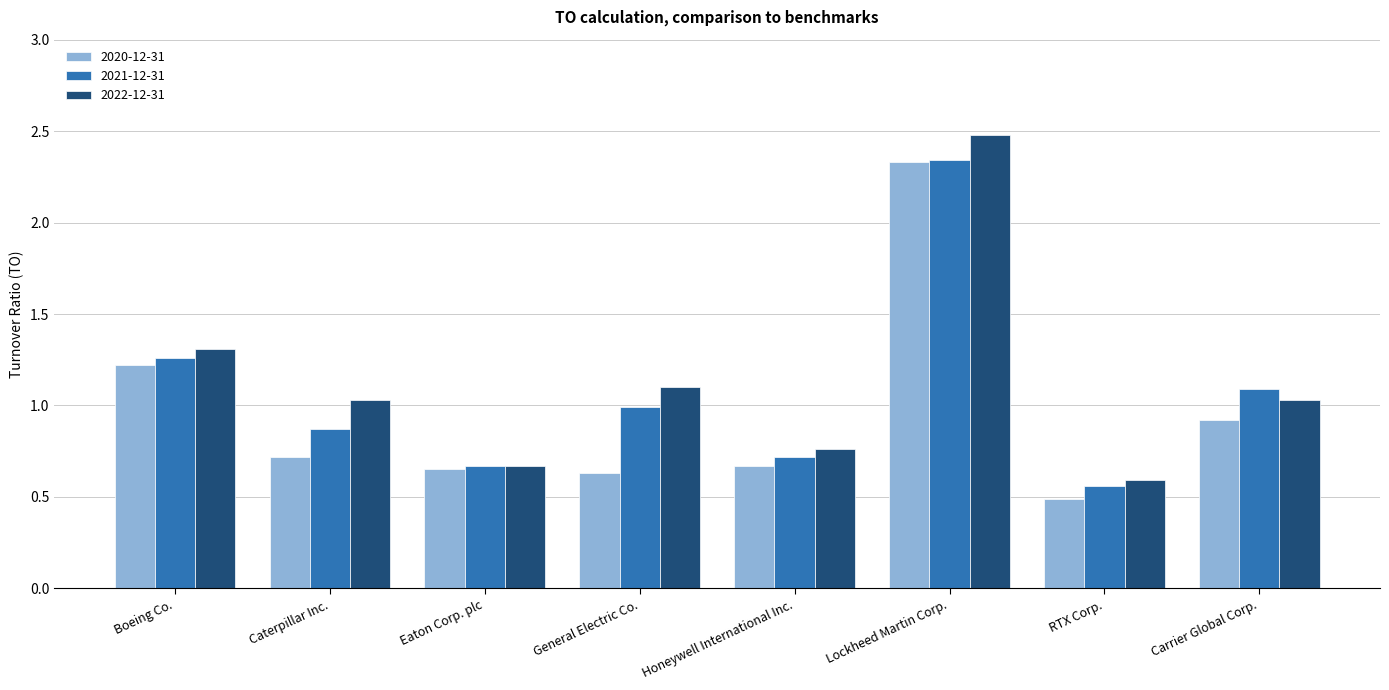

What is the approximate value of 2022-12-31 at Lockheed Martin Corp.?

2.5